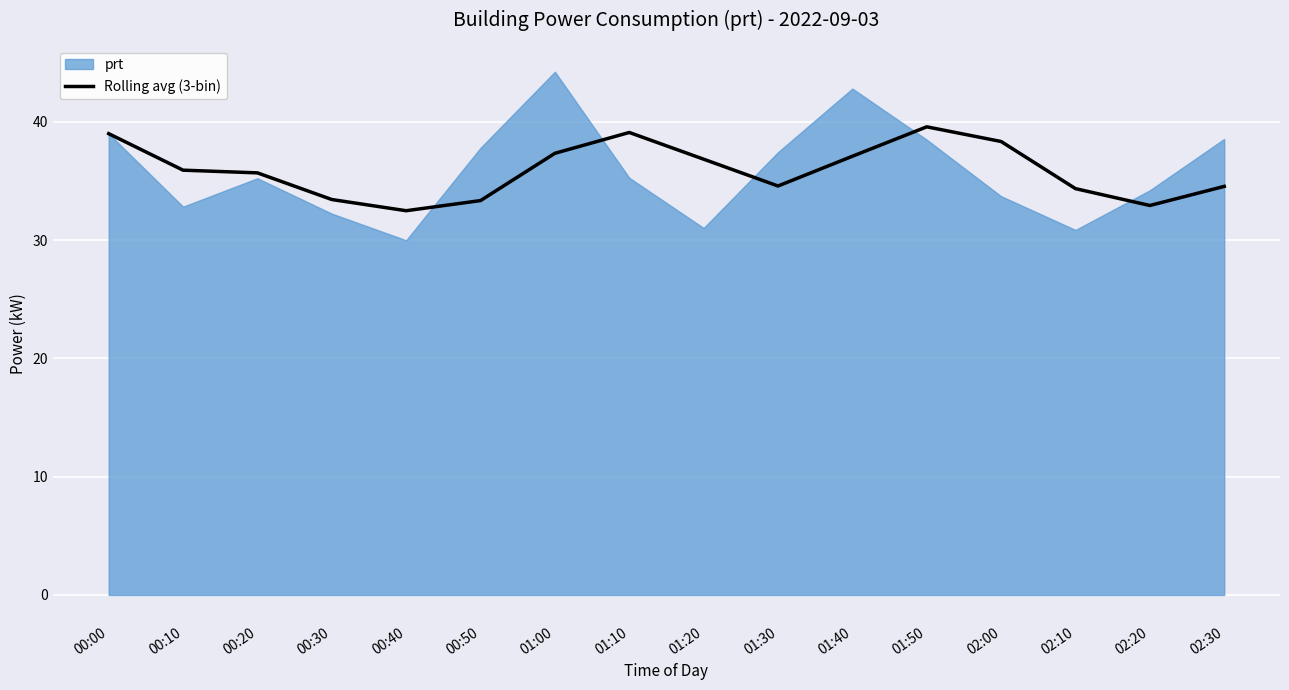

The value at 02:00 is 56.1. True or false?

False